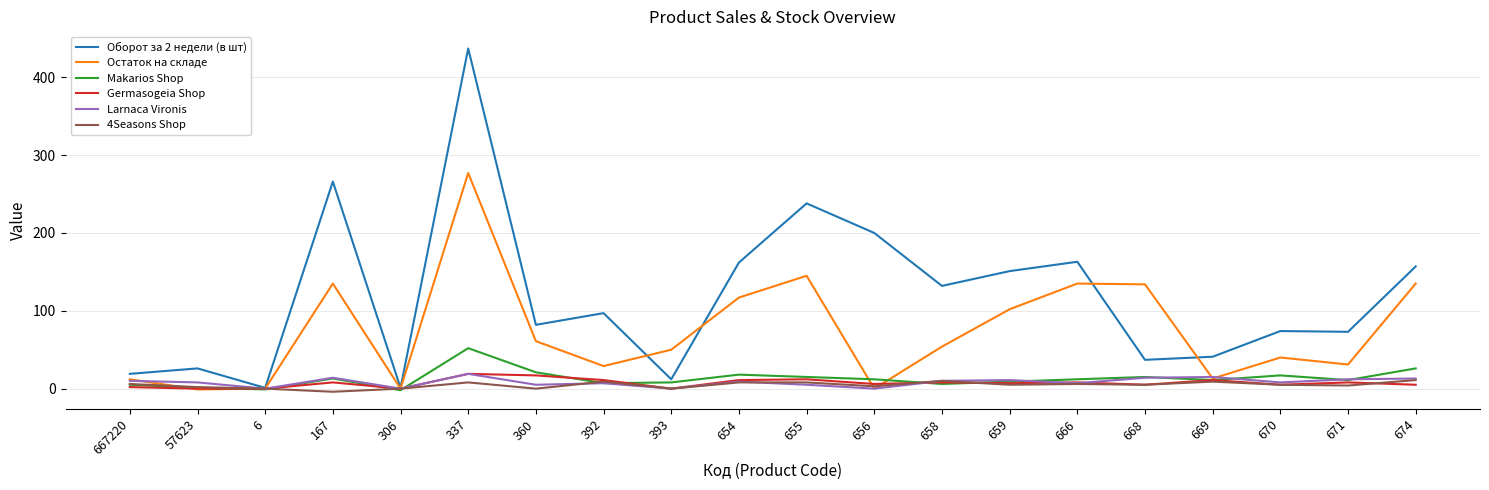

True or false: 4Seasons Shop and Germasogeia Shop cross at least once.

True